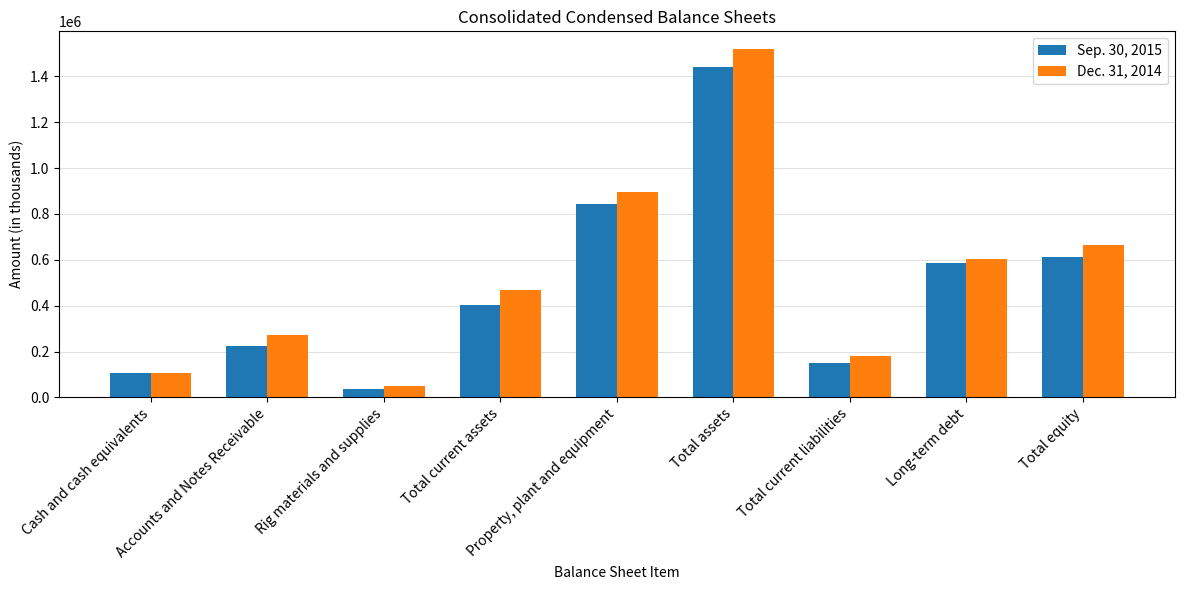

The value of Dec. 31, 2014 at Total current assets is 214389. True or false?

False